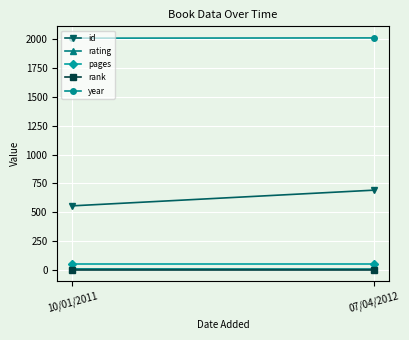

Between 10/01/2011 and 07/04/2012, which series saw the biggest shift?

id